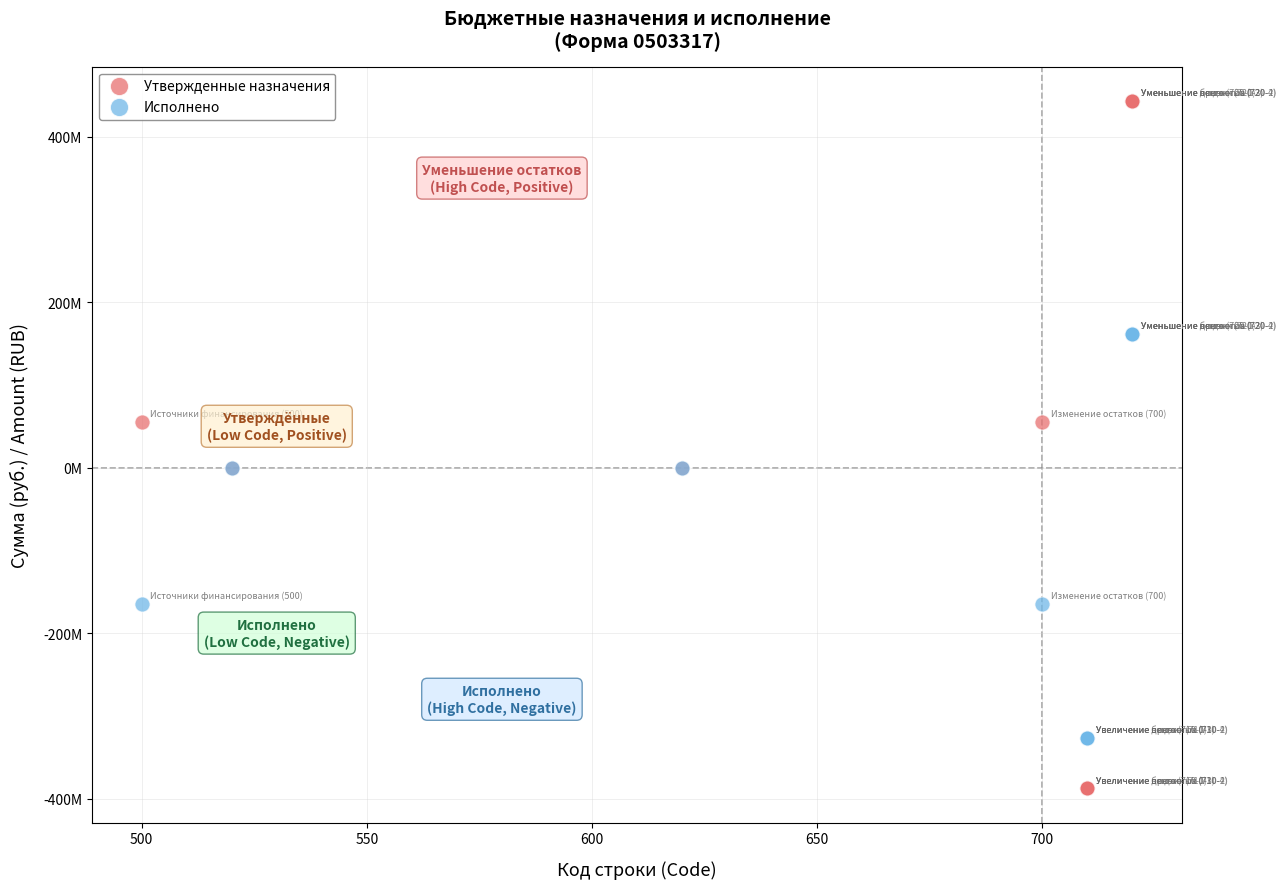

Which series reaches the minimum Y coordinate?

Утвержденные назначения